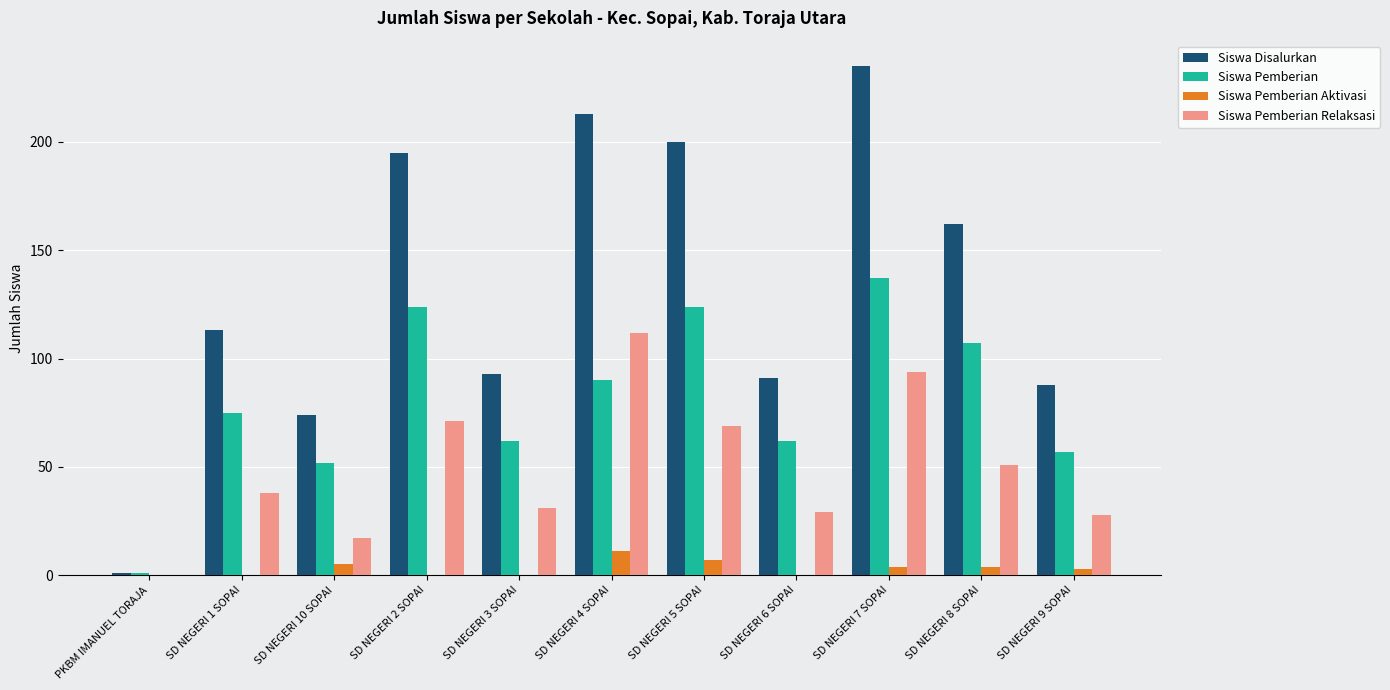

Which series has the widest spread of values?

Siswa Disalurkan